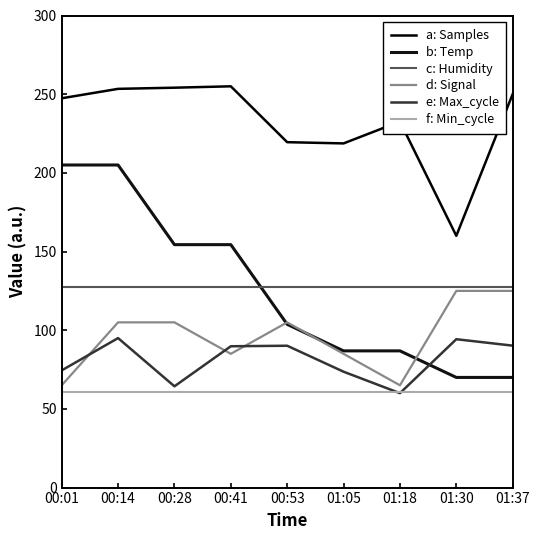

True or false: b: Temp and f: Min_cycle cross at least once.

False